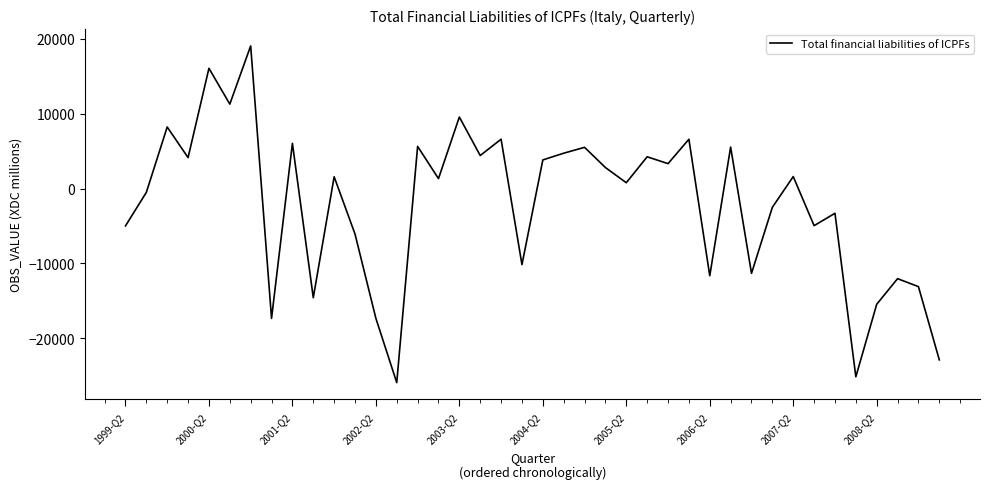

What is the maximum value shown in the chart?

19047